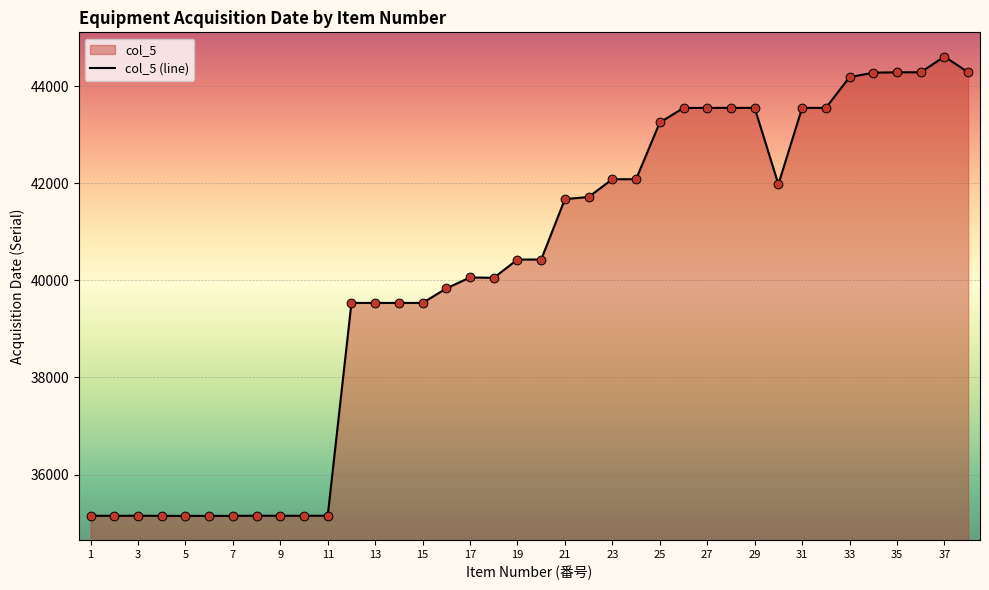

Which has a higher value, 33 or 19?

33